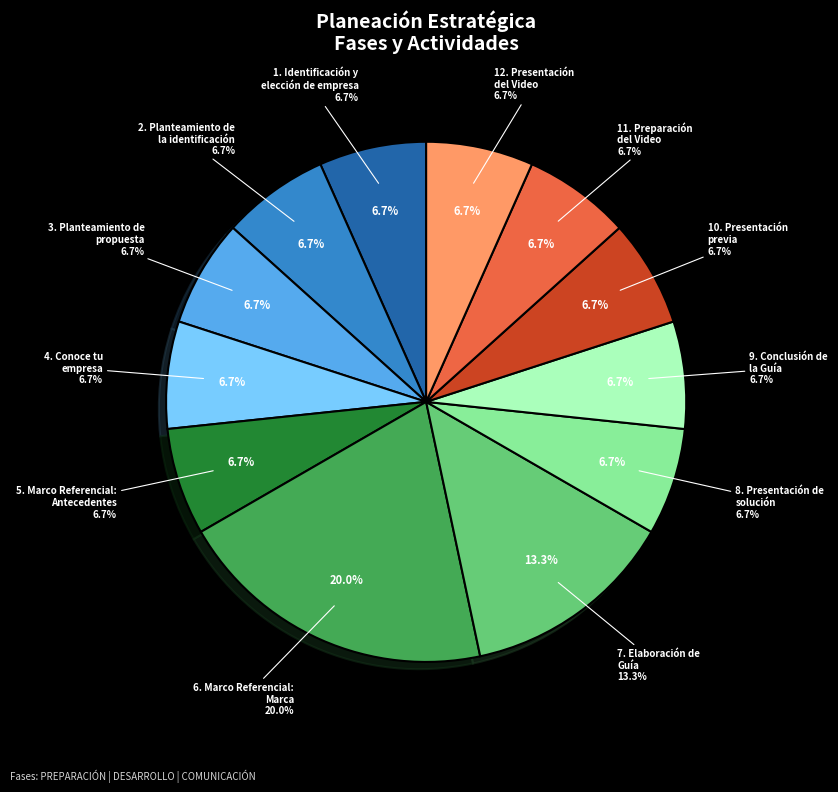

To the nearest percent, what is the difference between the largest and smallest slice percentages?

13%